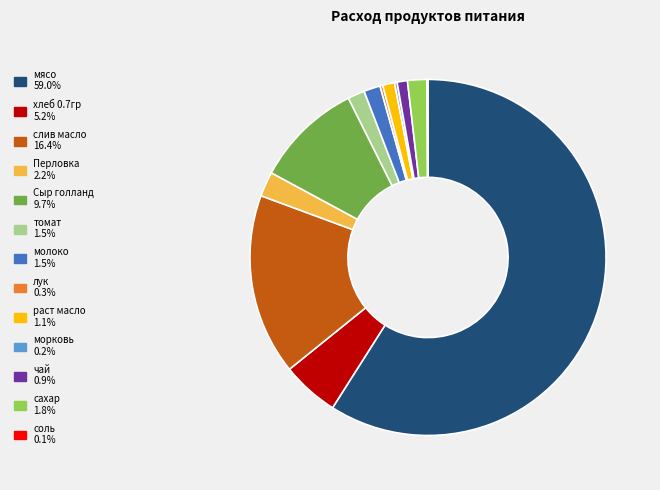

Which slice represents more than half of the pie?

мясо